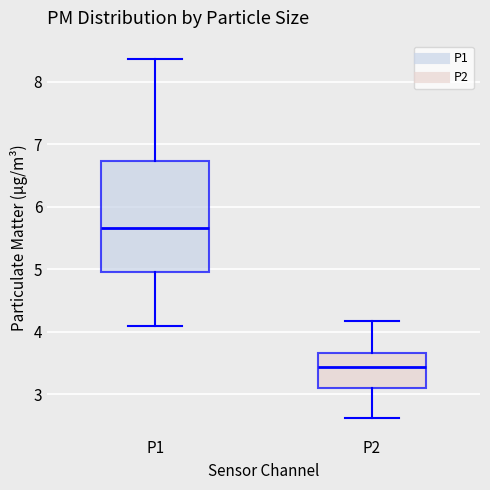

Reading left to right, transcribe this box plot: for each box, give where its median line is, the range the box spans, and where its two whiskers end, as read against the y-axis. The values are not printed on the chart, so give them approximately, as read against the axis.

P1: median 5.7, box 5.0 to 6.7, whiskers 4.1 to 8.4
P2: median 3.4, box 3.1 to 3.7, whiskers 2.6 to 4.2